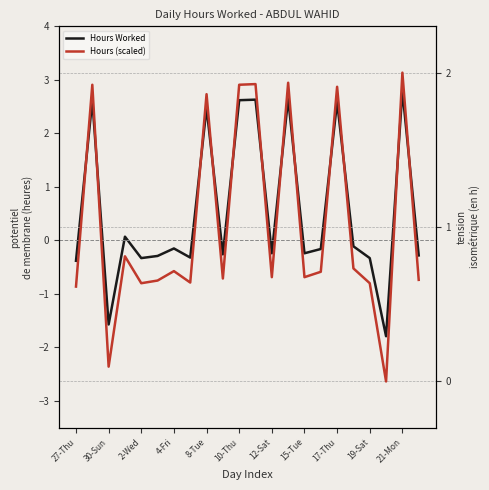

Is the value of Hours (scaled) at 16 greater than the value of Hours Worked at 19-Sat?

Yes